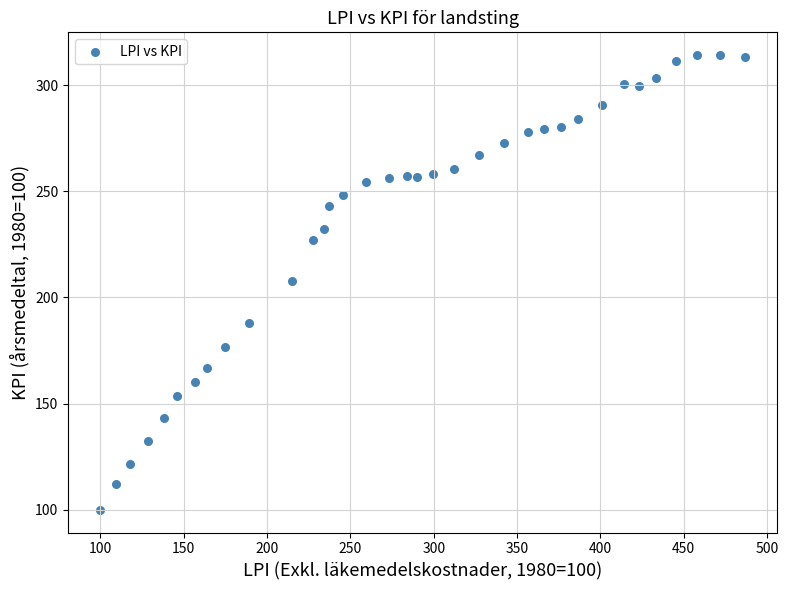

What is the range of X values (max minus min)?

386.6